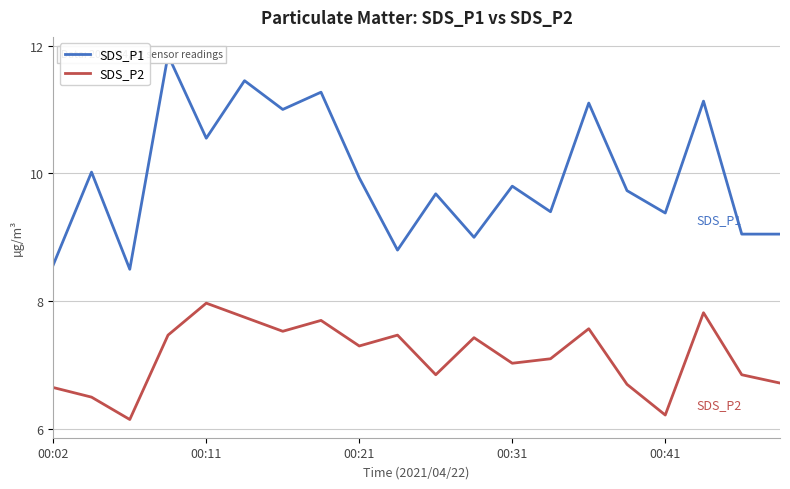

What is the minimum value shown in the chart?

6.2